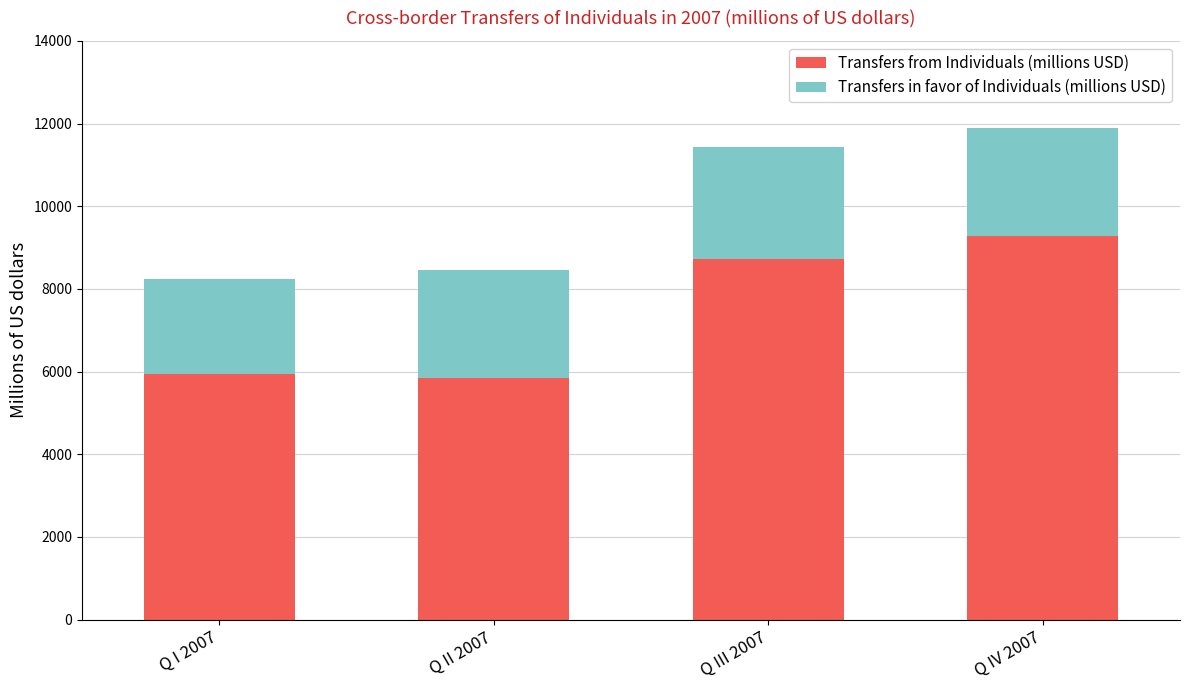

What is the total value across all series at Q II 2007?

8457